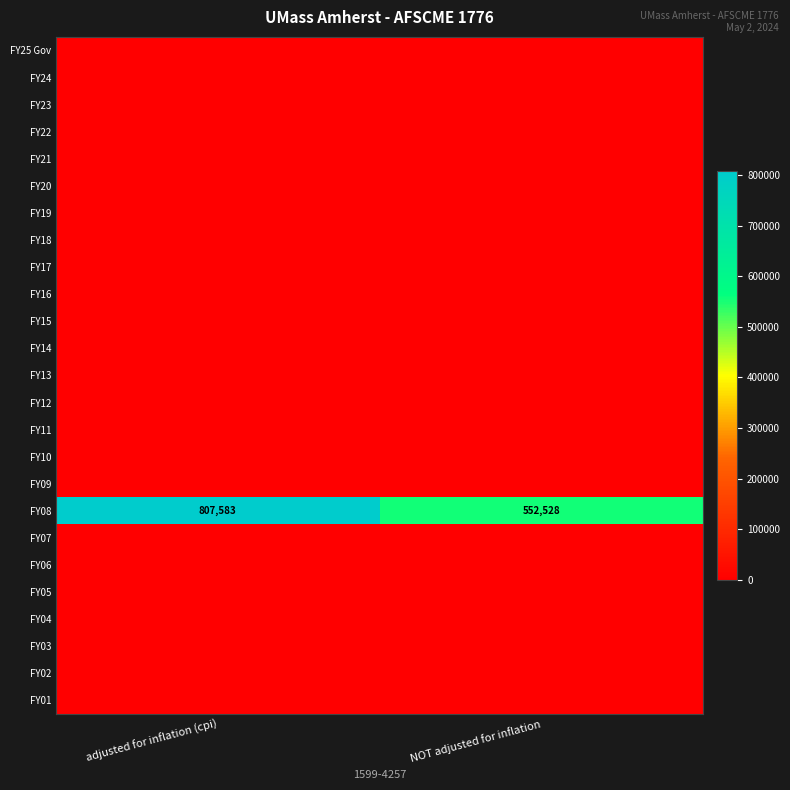

What is the difference between the maximum and minimum values in the FY08 series?

255055